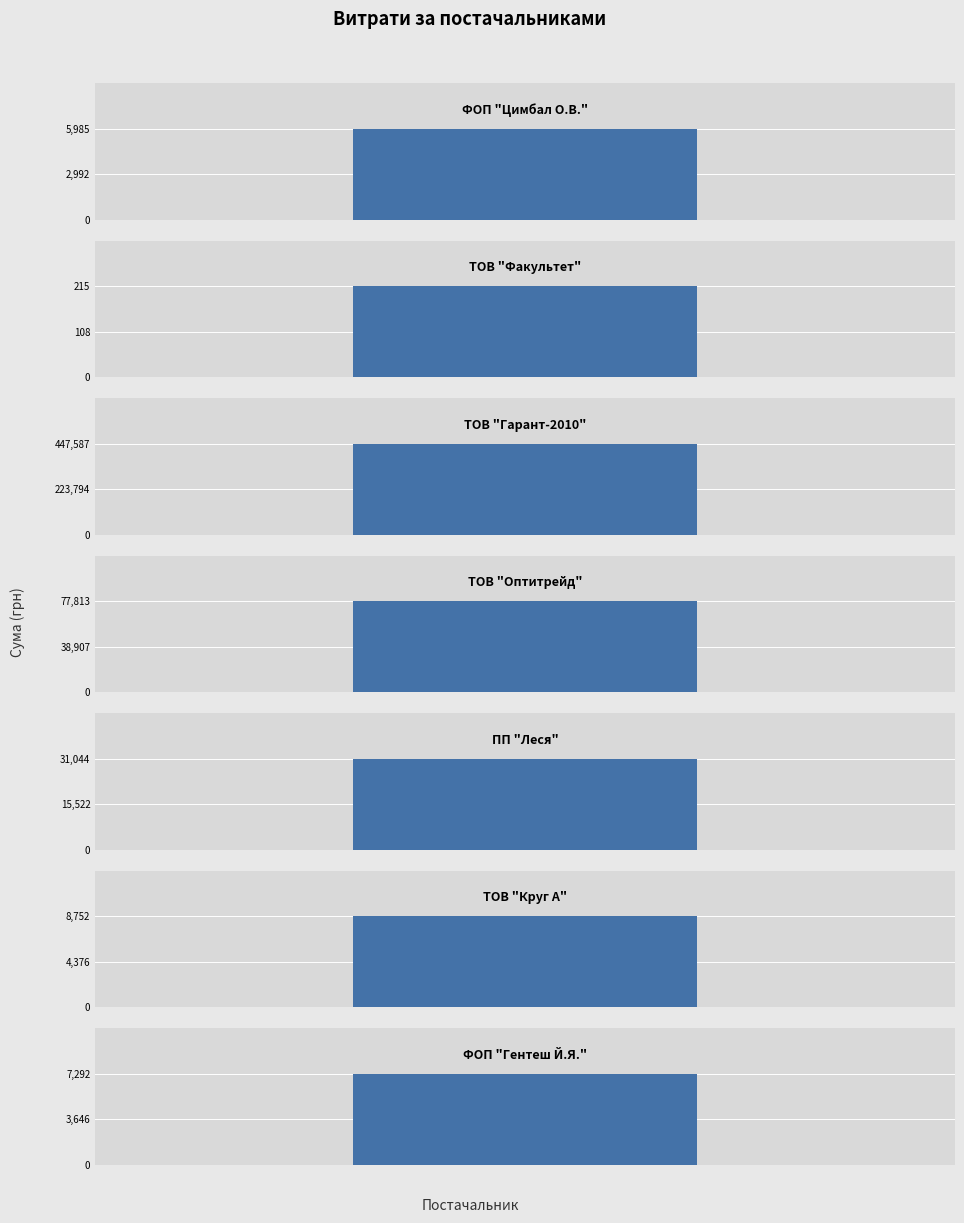

What is the maximum value shown in the chart?

447587.4